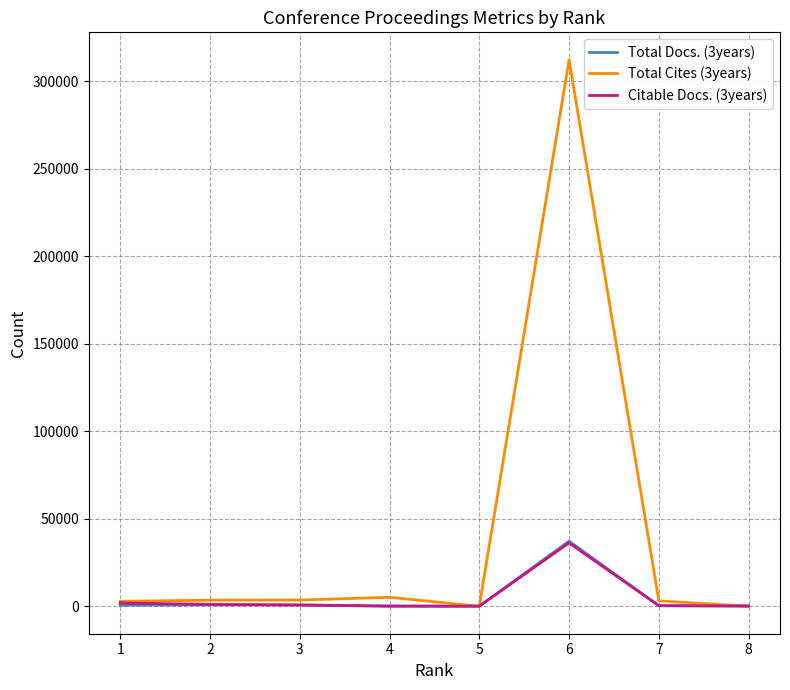

What is the greatest value displayed?

312258